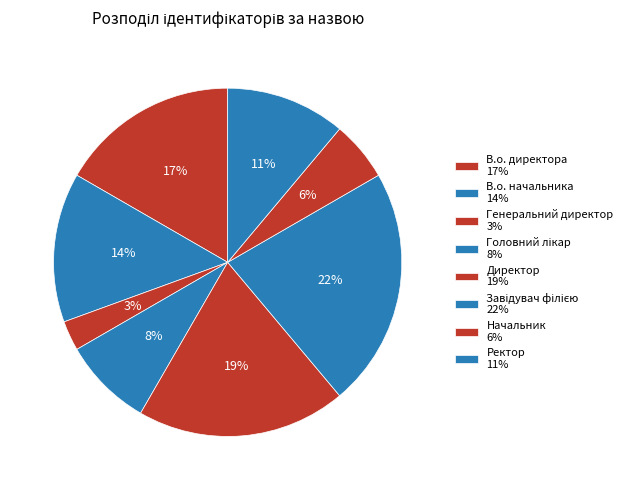

To the nearest percent, what percentage of the pie is Ректор?

11%